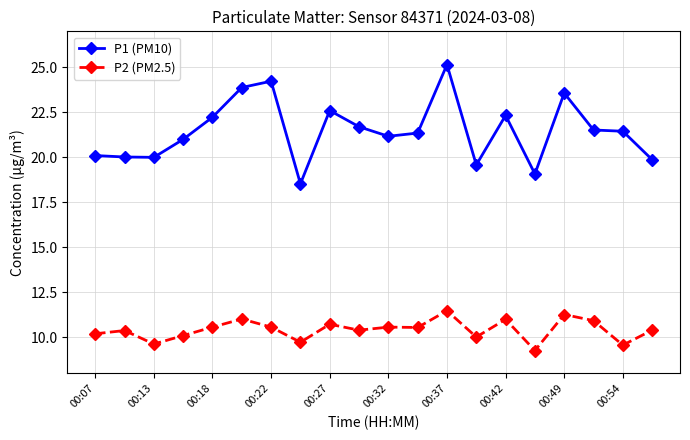

What is the sum of all P2 (PM2.5) values?

208.4